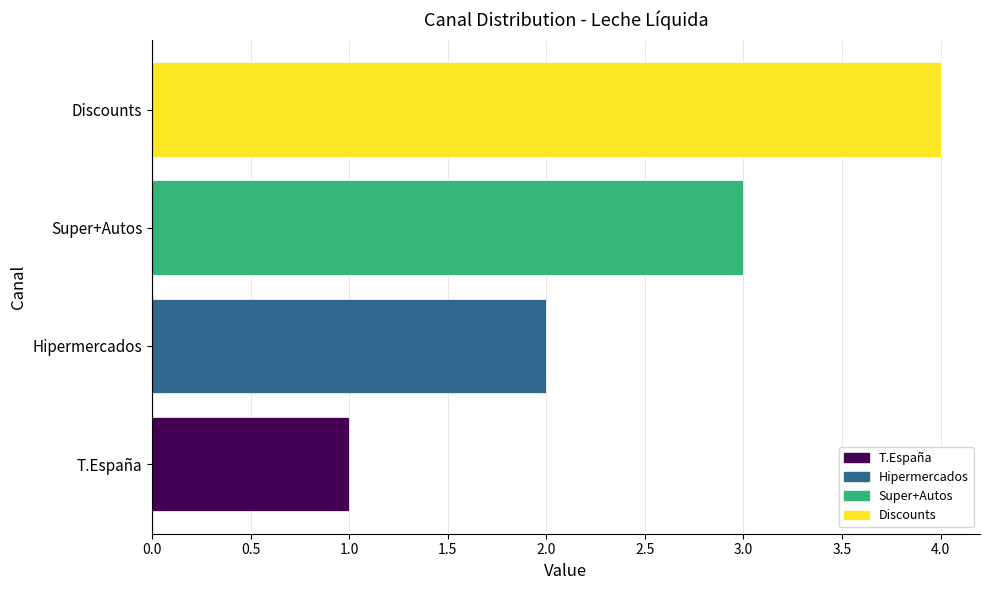

The value at T.España is 1. True or false?

True